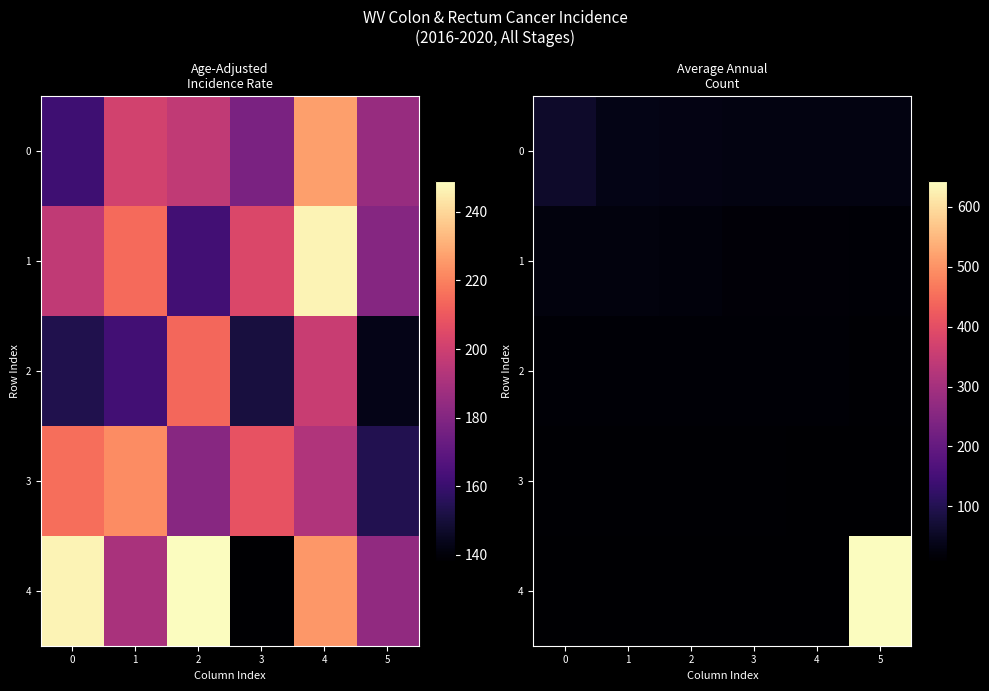

What is the sum of all 4 values?

685